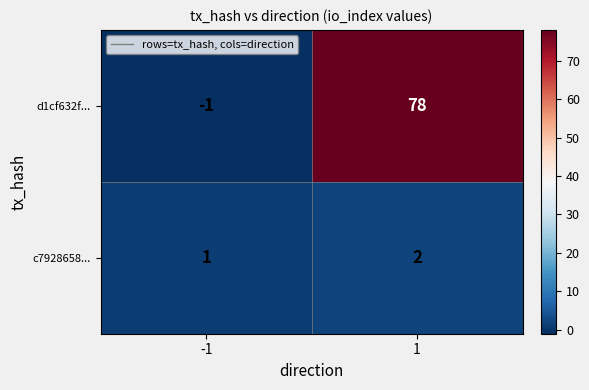

Which series has the widest spread of values?

d1cf632f...